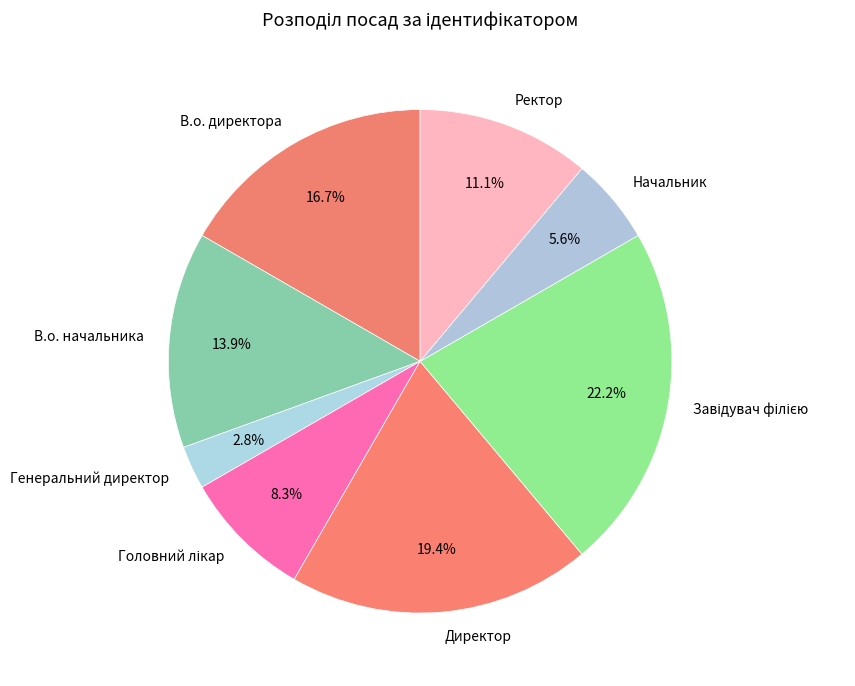

To the nearest percent, what is the average slice percentage?

12%